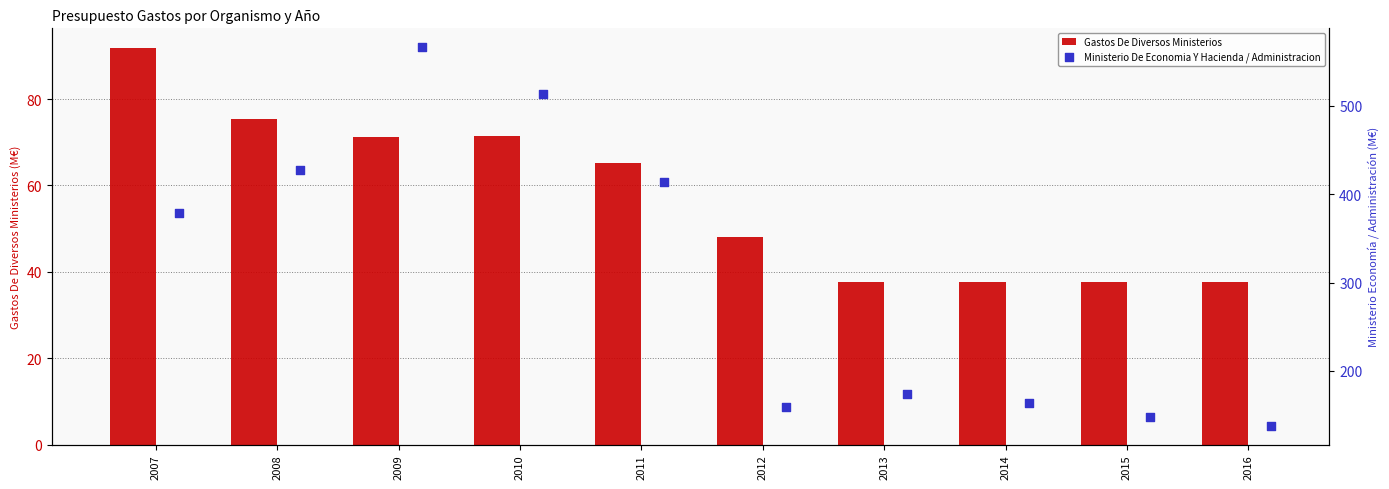

Which series has the widest spread of Y values?

Ministerio De Economia Y Hacienda / Administracion